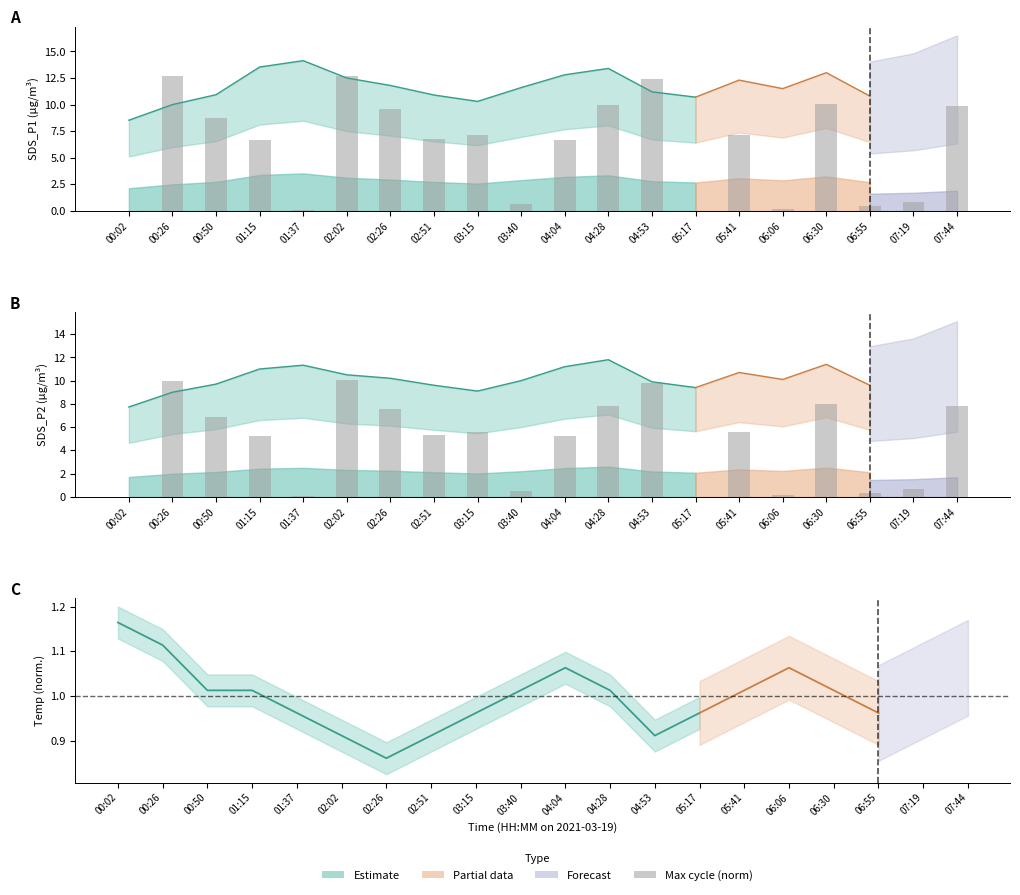

Are the bars horizontal?

No